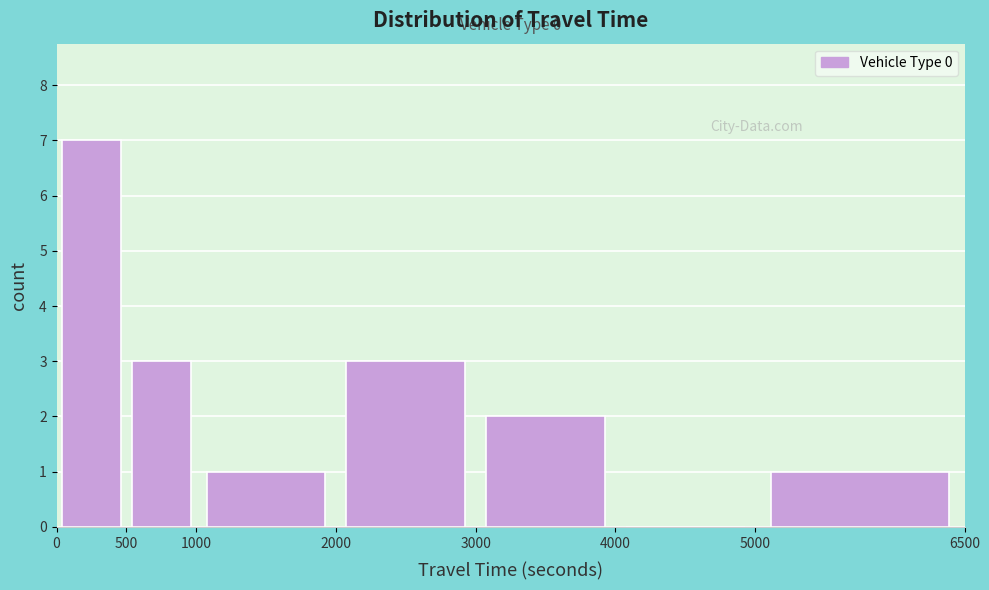

Which range on the x-axis has the tallest bar?

0 to 500